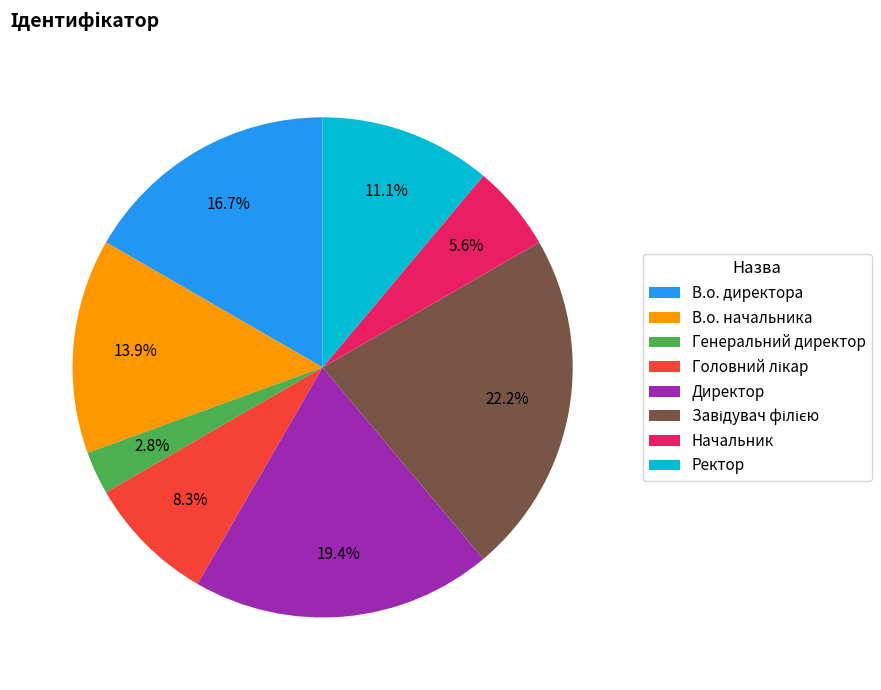

Is Генеральний директор the majority of the pie?

No